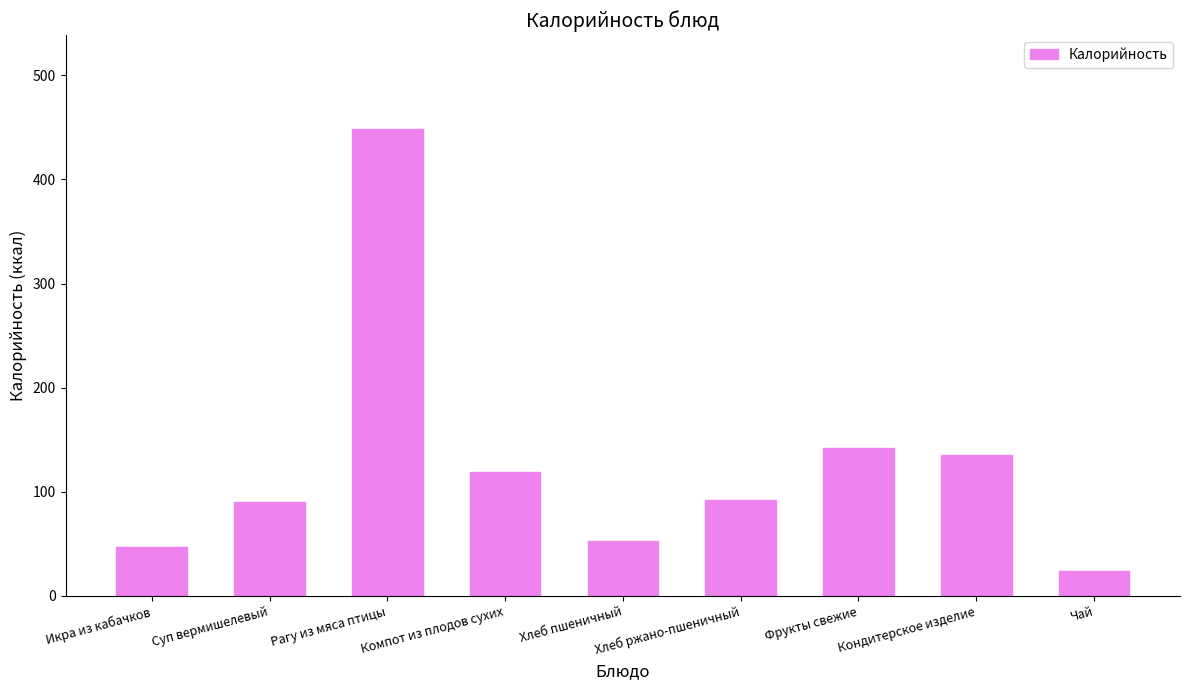

How many bars are there in total?

9